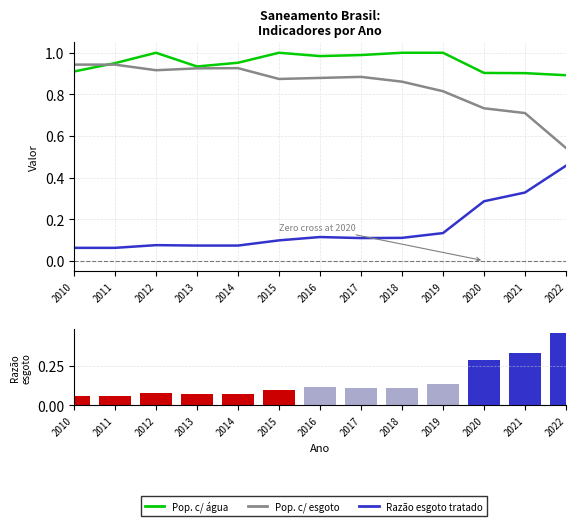

Which label corresponds to the largest value in the chart?

2012